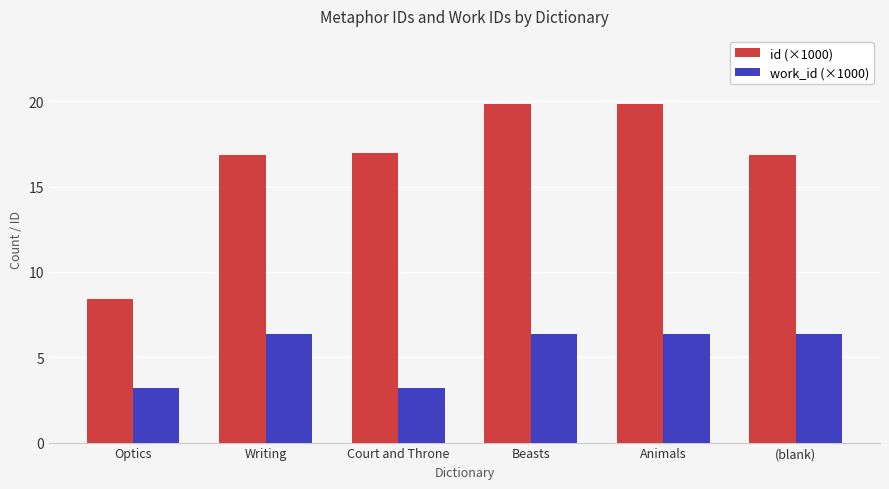

How many data points in id (×1000) are above 16?

5